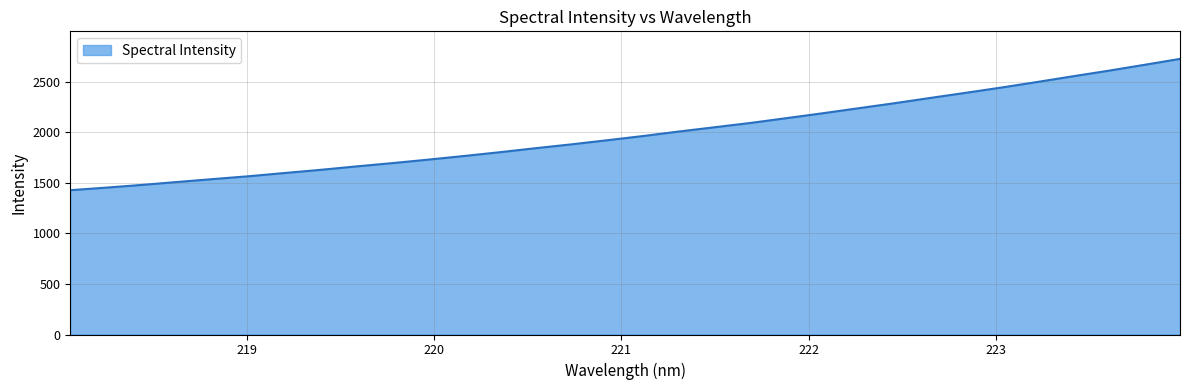

What is the greatest value displayed?

2724.3